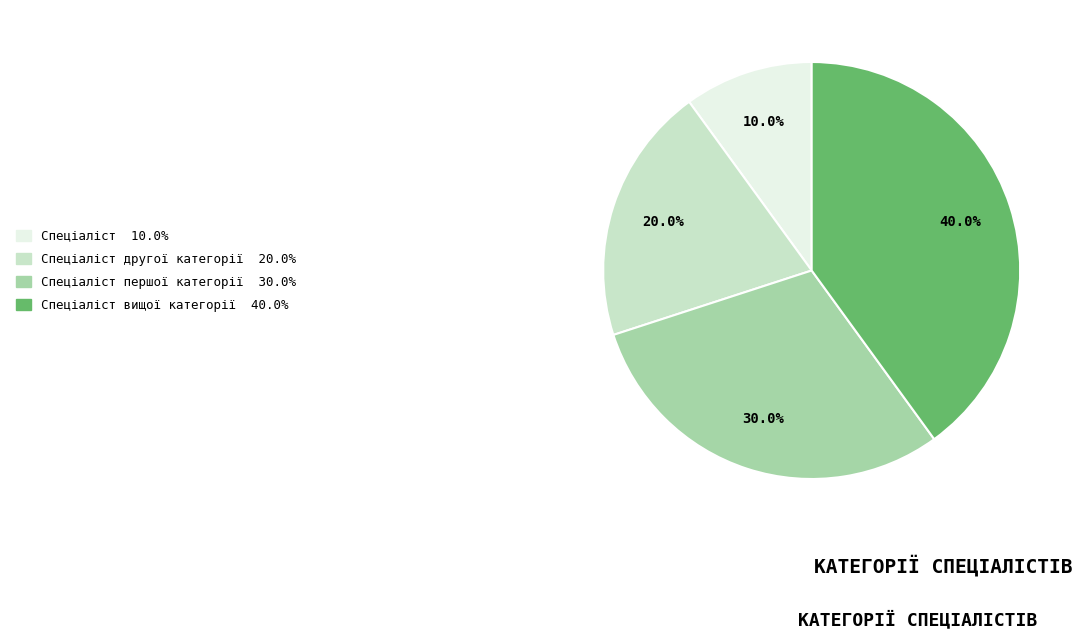

Does any single category account for the majority?

No